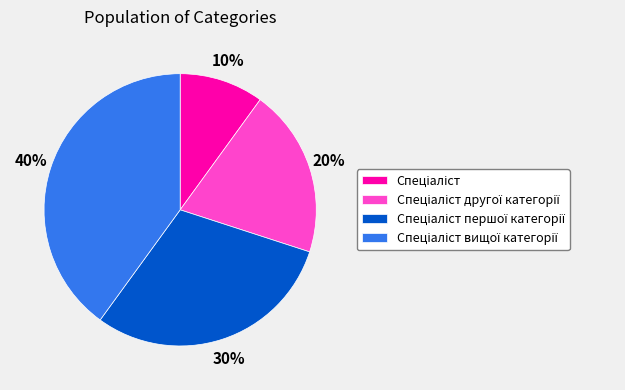

Is there a majority slice in this chart?

No